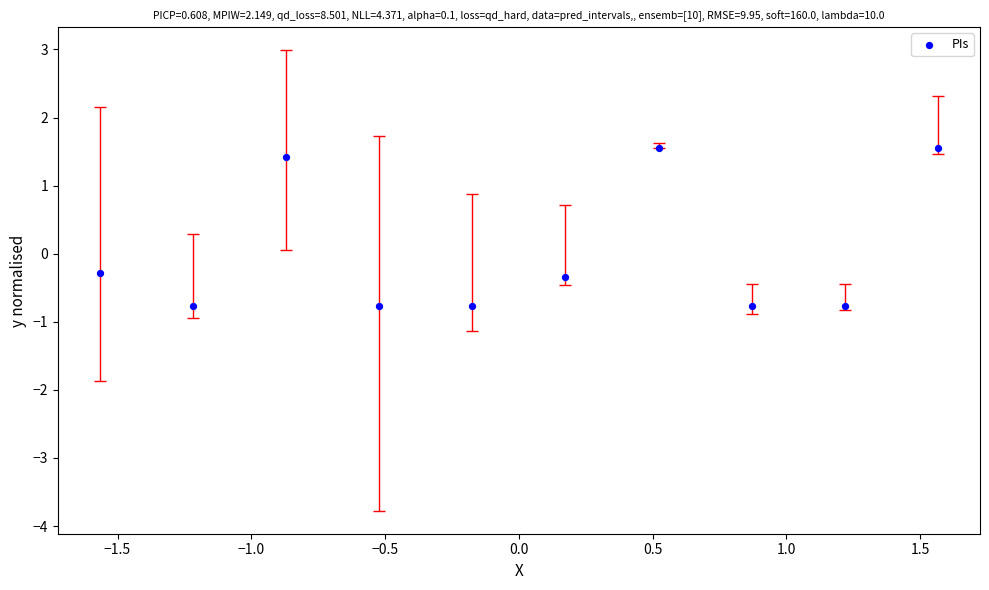

What is the range of Y values (max minus min)?

2.3